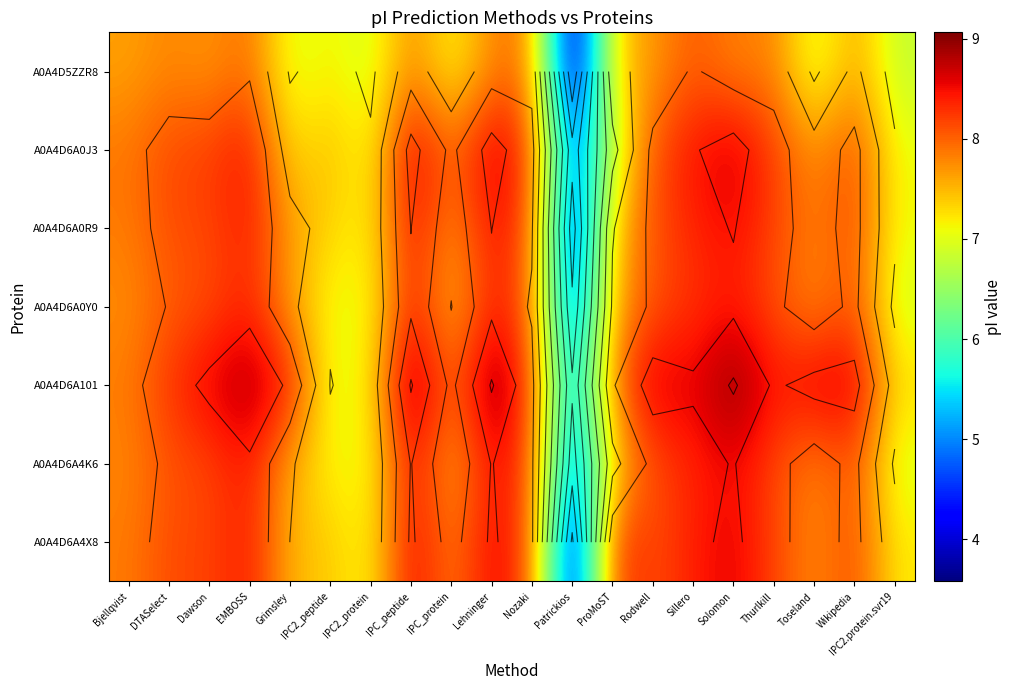

At which category is the sum across all series the highest?

Solomon